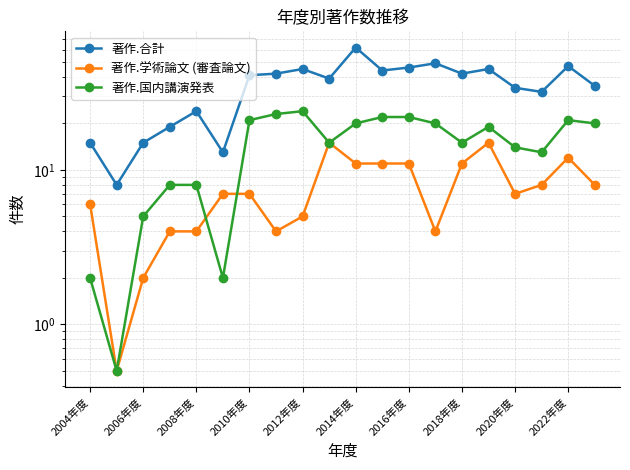

Does the chart have visible grid lines?

Yes